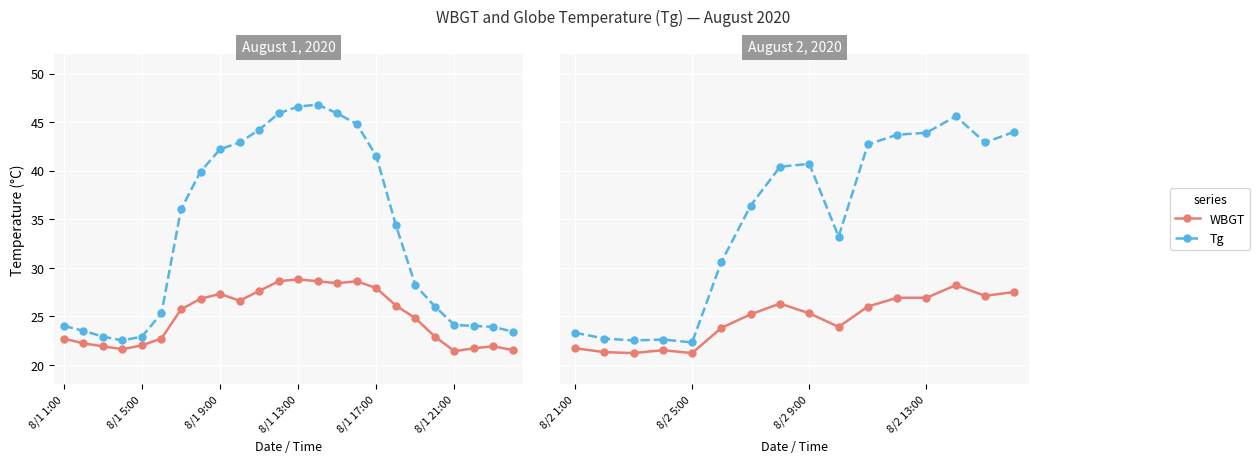

True or false: WBGT and Tg intersect in this chart.

False